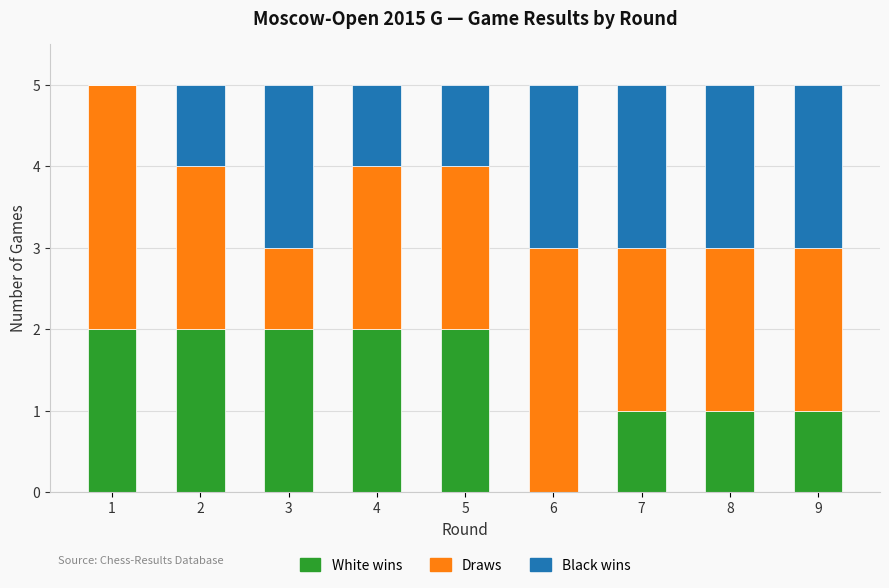

What is the sum of the White wins values at 5 and 4?

4